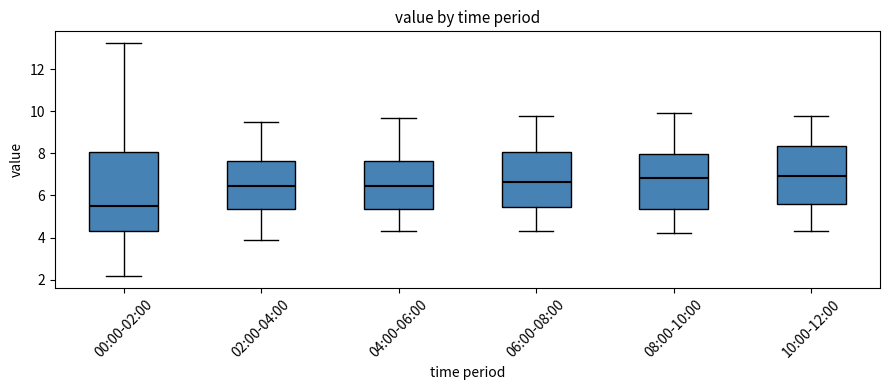

Where does the lower whisker of the box for 00:00-02:00 end on the y-axis? The values are not printed on the chart, so give them approximately, as read against the axis.

2.2